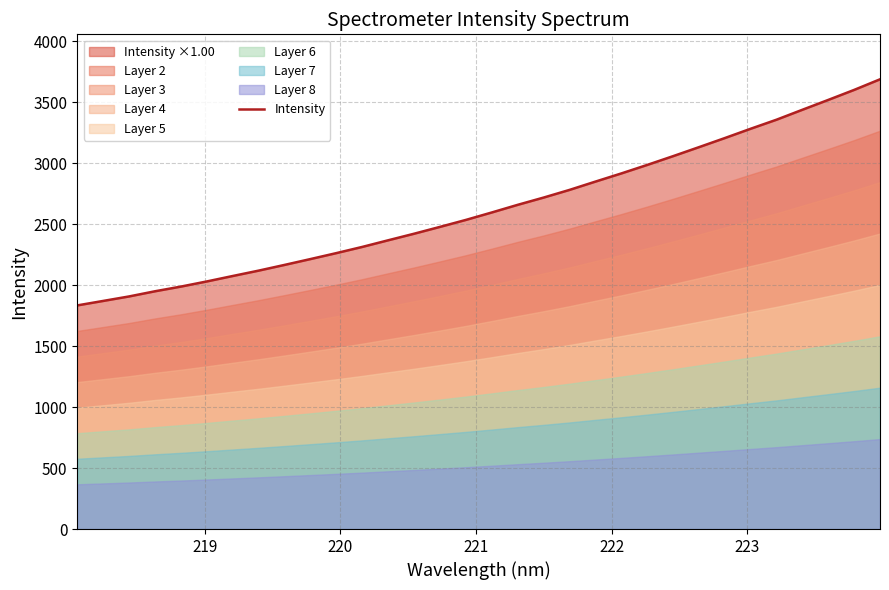

What is the difference between the maximum and minimum values?

1854.3